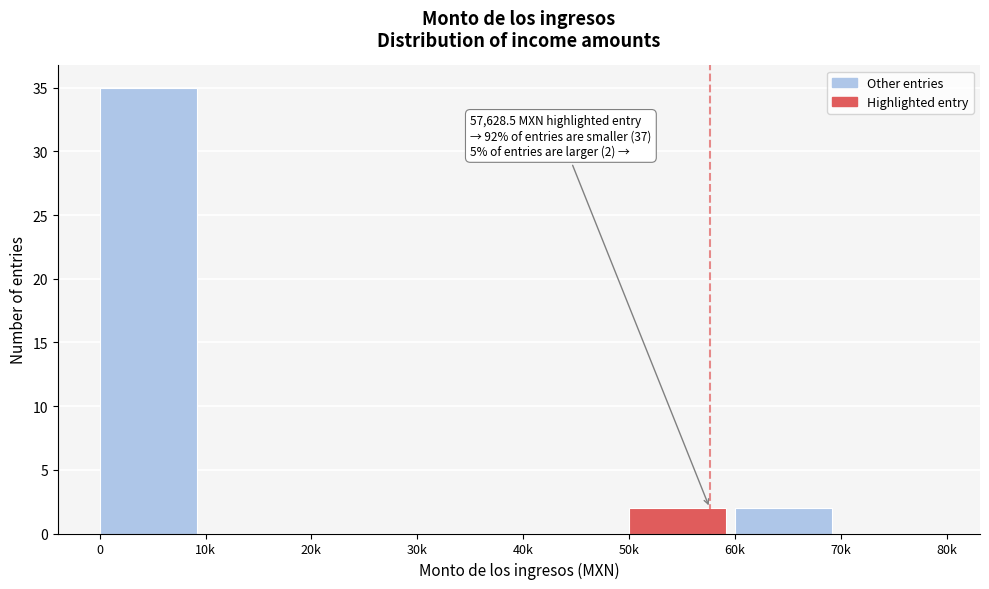

Reading left to right, extract all data points from this chart.

0=35	10k=0	20k=0	30k=0	40k=0	50k=2	60k=2	70k=0